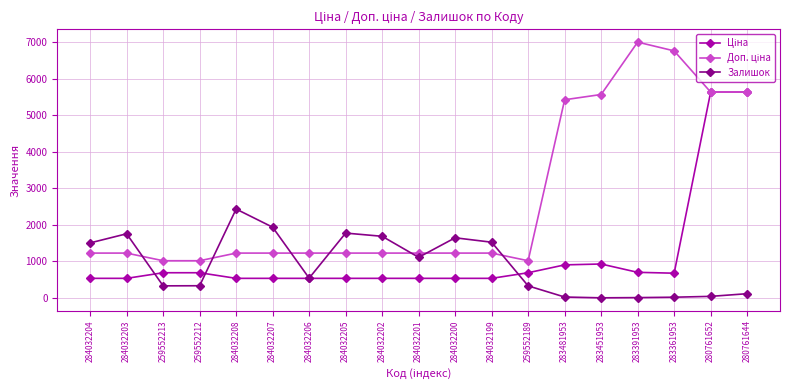

What is the value of the Залишок point at the 4th from the left?

333.0